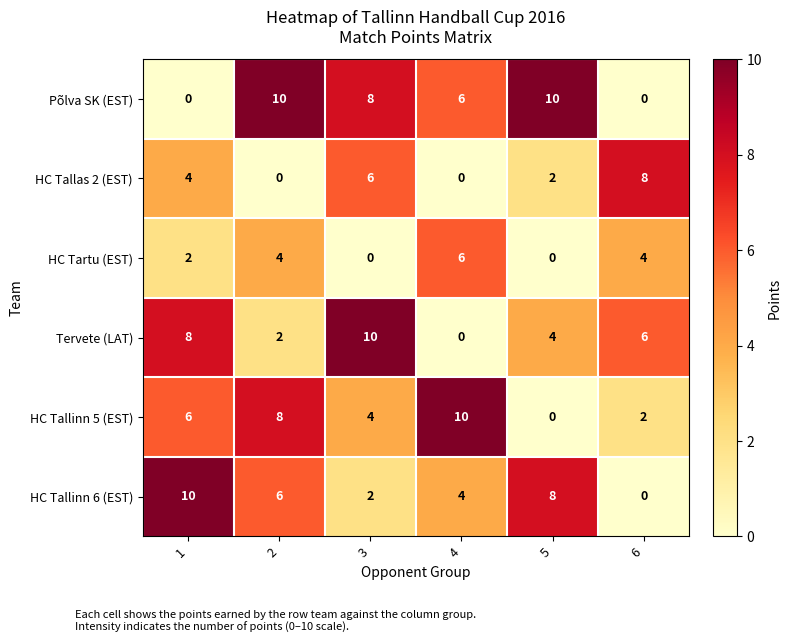

How many Põlva SK (EST) values are between 0 and 10?

6